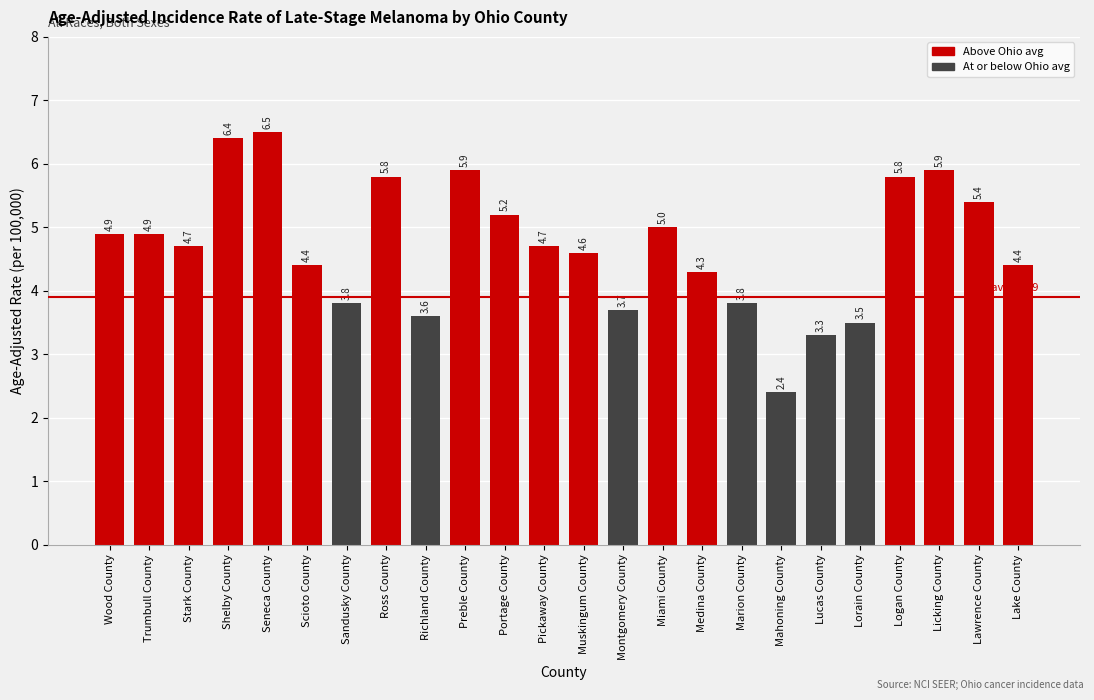

Read the value at Seneca County.

6.5